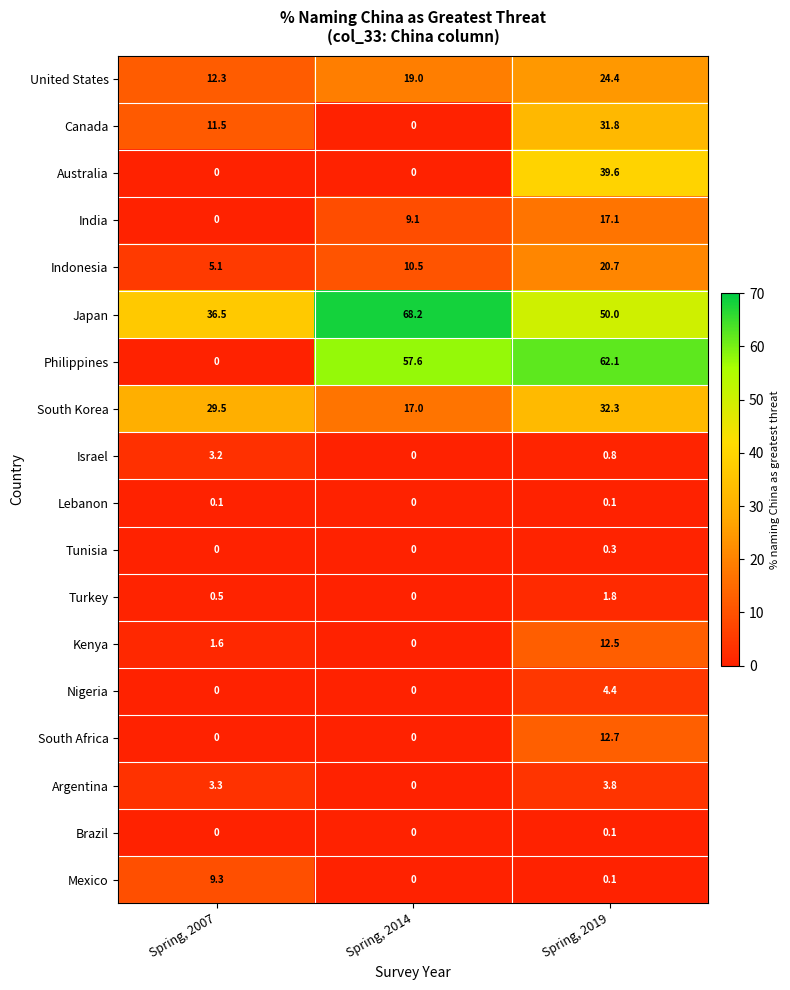

At which label does Philippines first exceed 57?

Spring, 2014